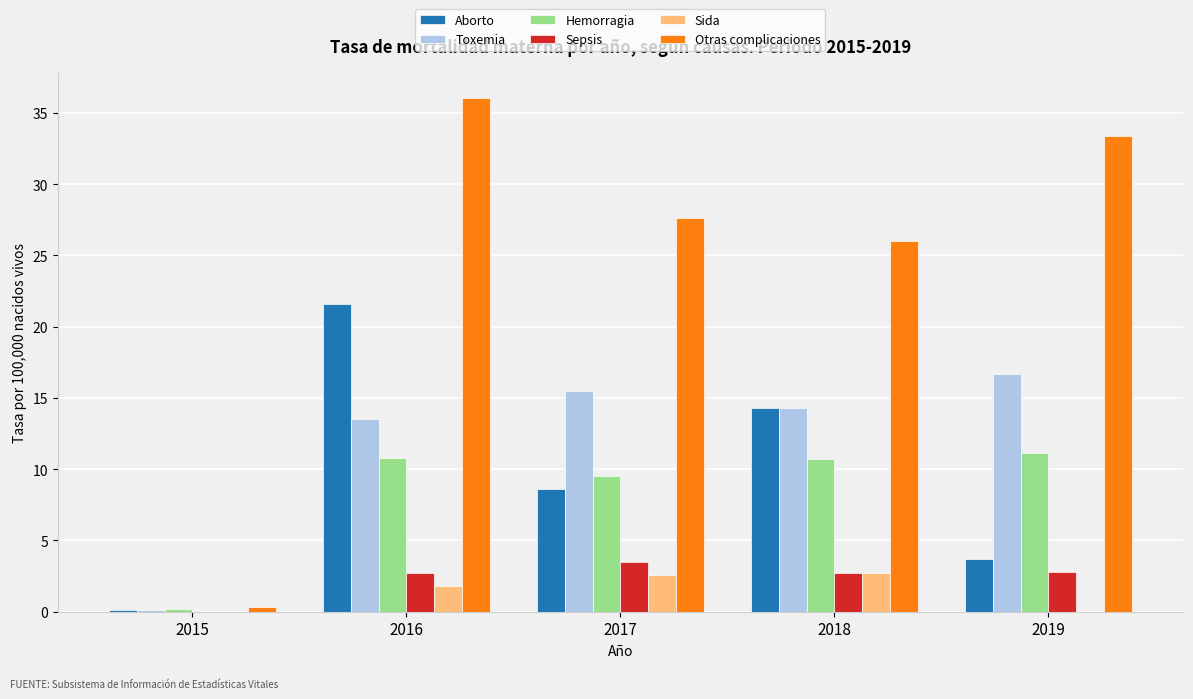

Which series changed the most between 2015 and 2016?

Otras complicaciones